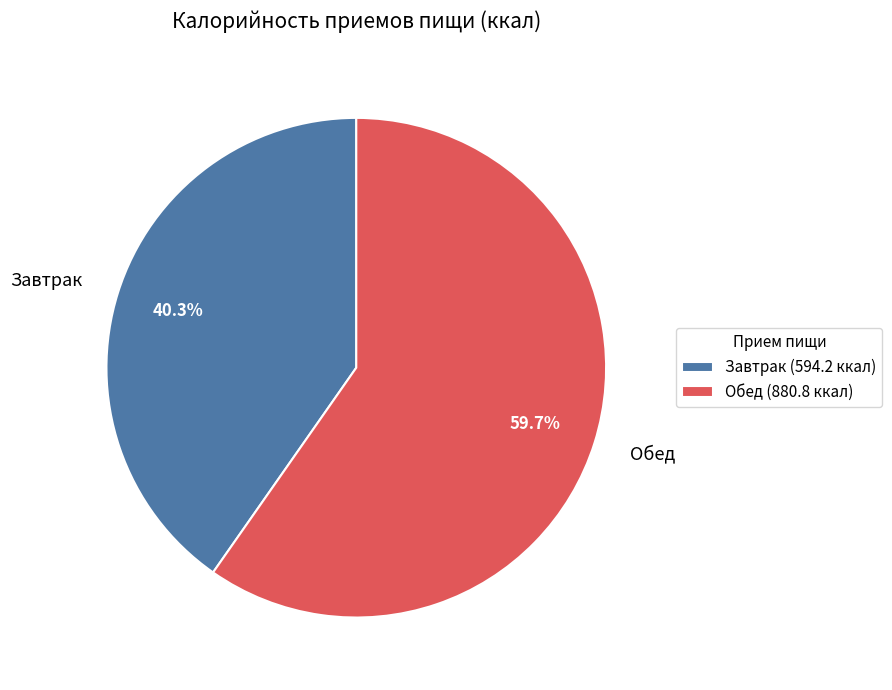

What is the largest slice in the pie chart?

Обед